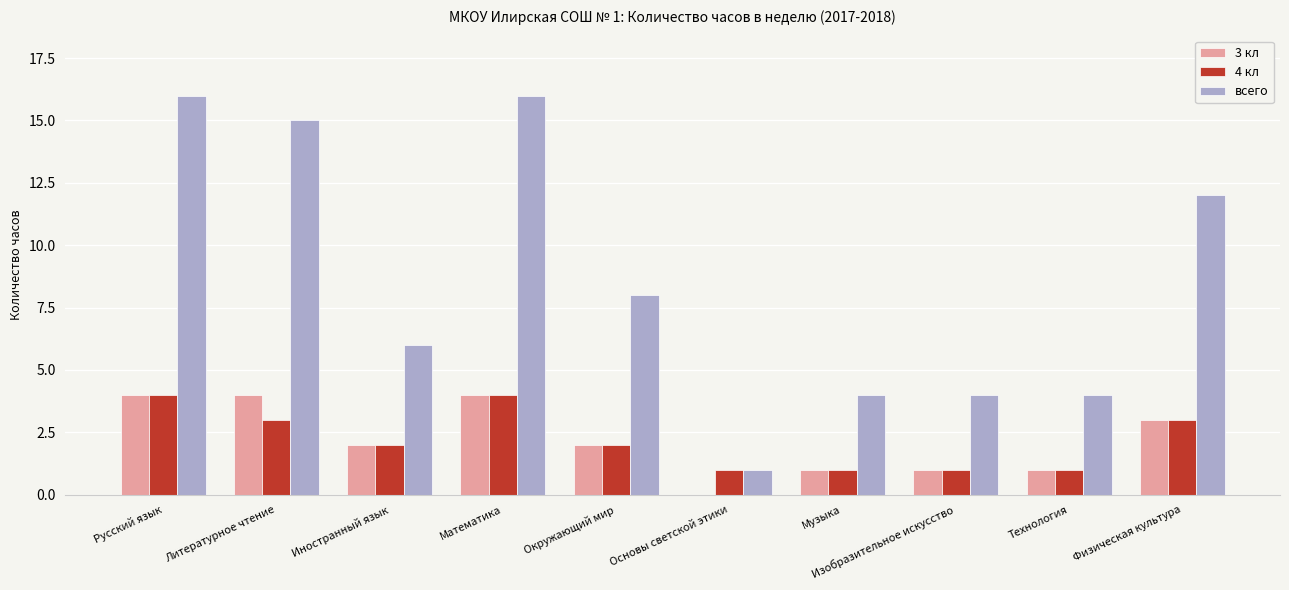

How many series are shown in this chart?

3